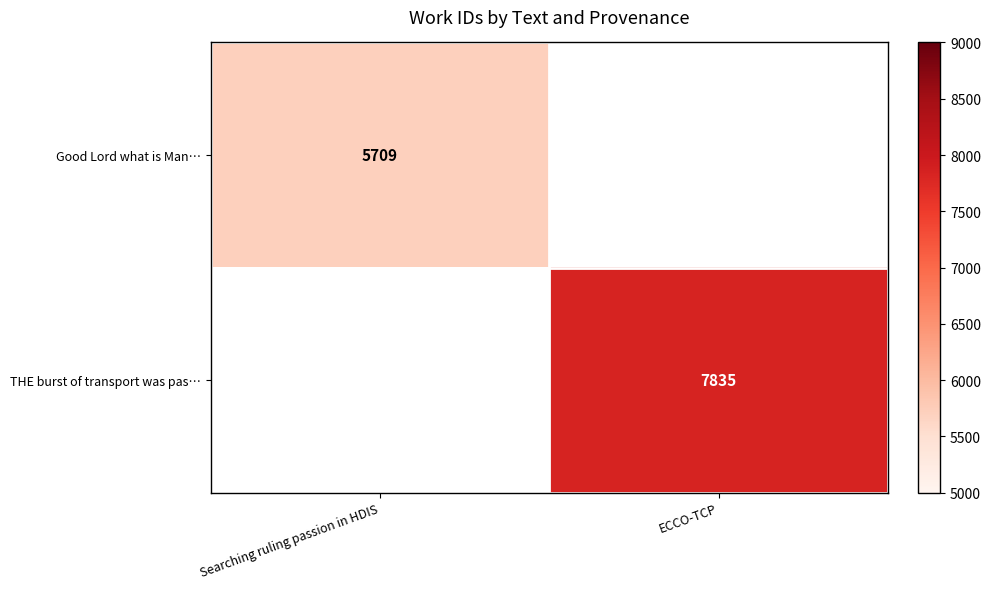

At how many categories does at least one series exceed 6821?

1